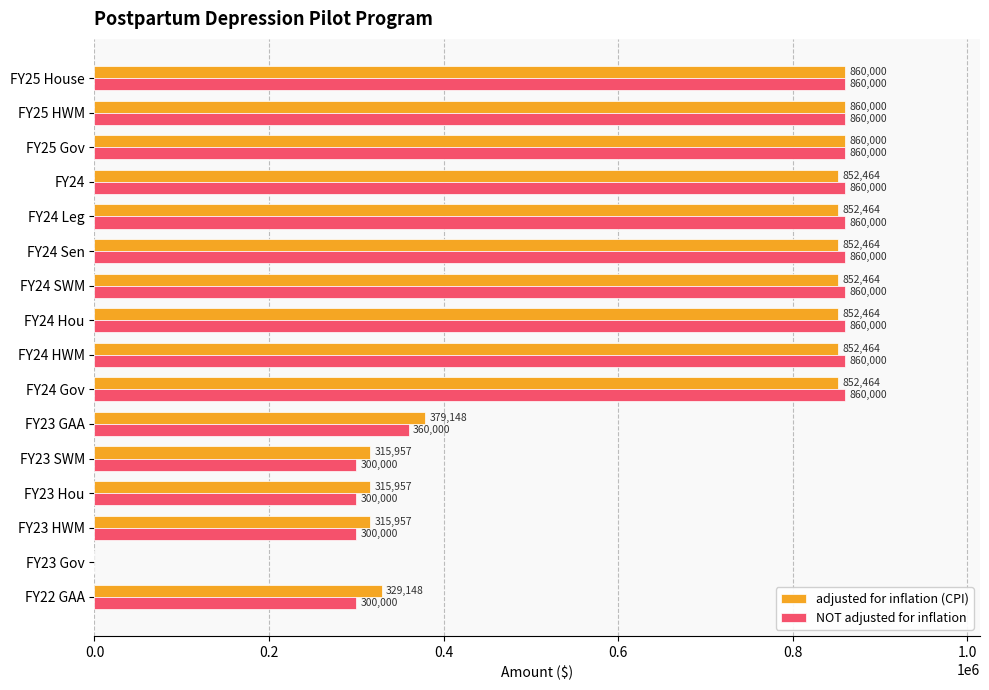

What is the sum of all NOT adjusted for inflation values?

10160000